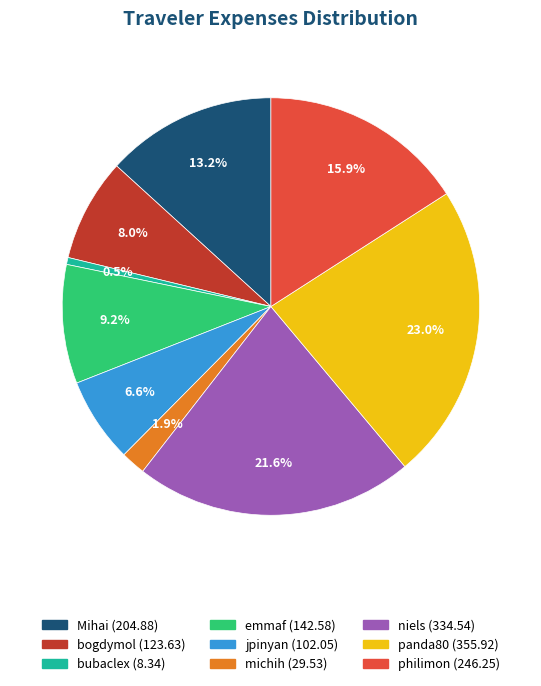

Between emmaf and bogdymol, which is larger?

emmaf